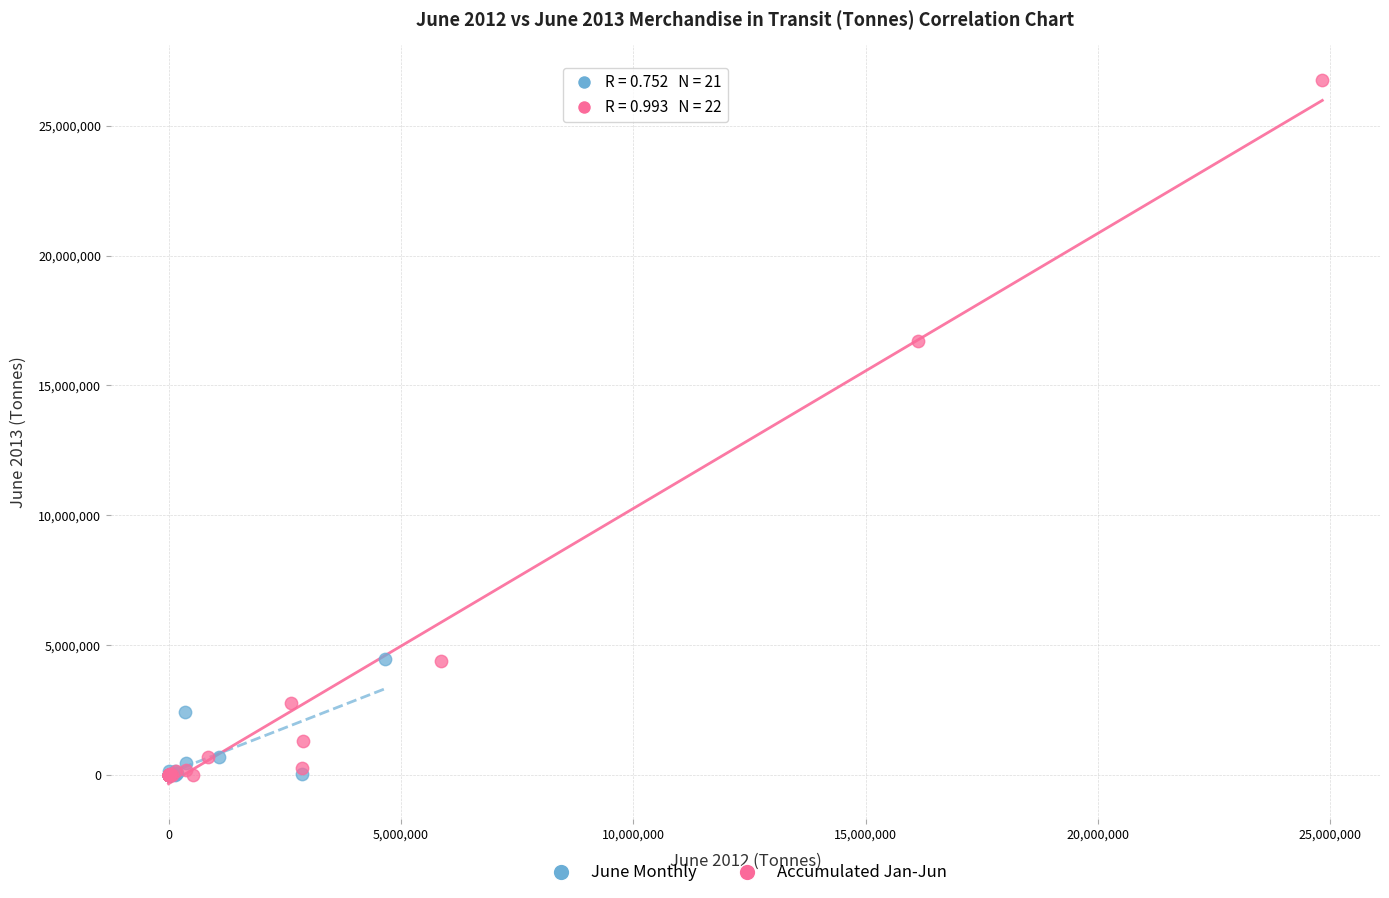

Which series has the largest Y range (max minus min)?

Accumulated Jan-Jun